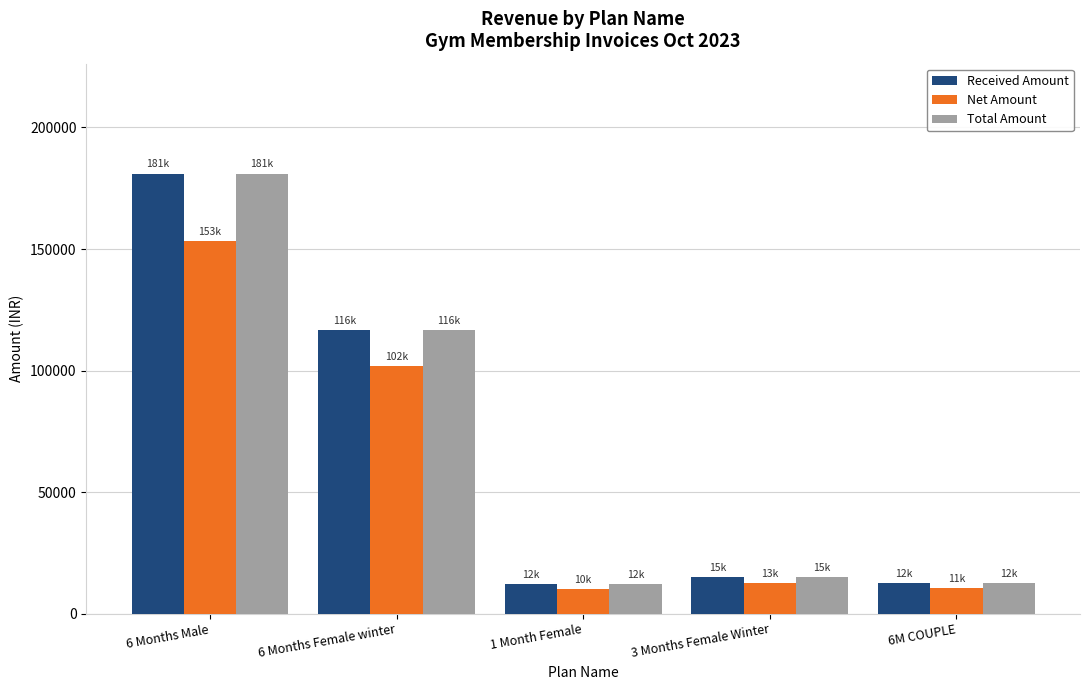

What is the spread (max minus min) of values at 1 Month Female?

1830.5